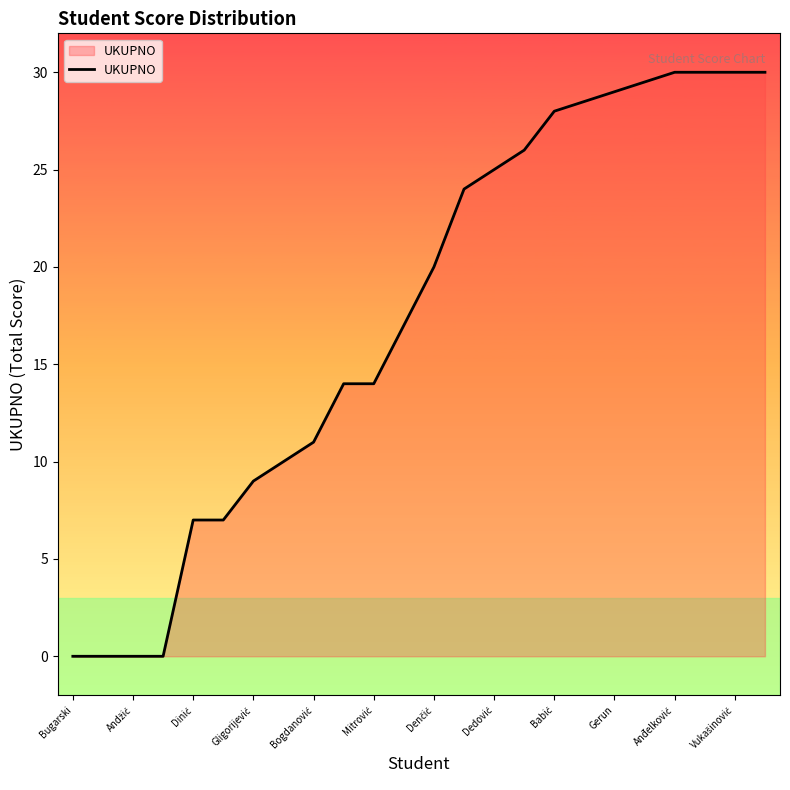

What is the greatest value displayed?

30.0